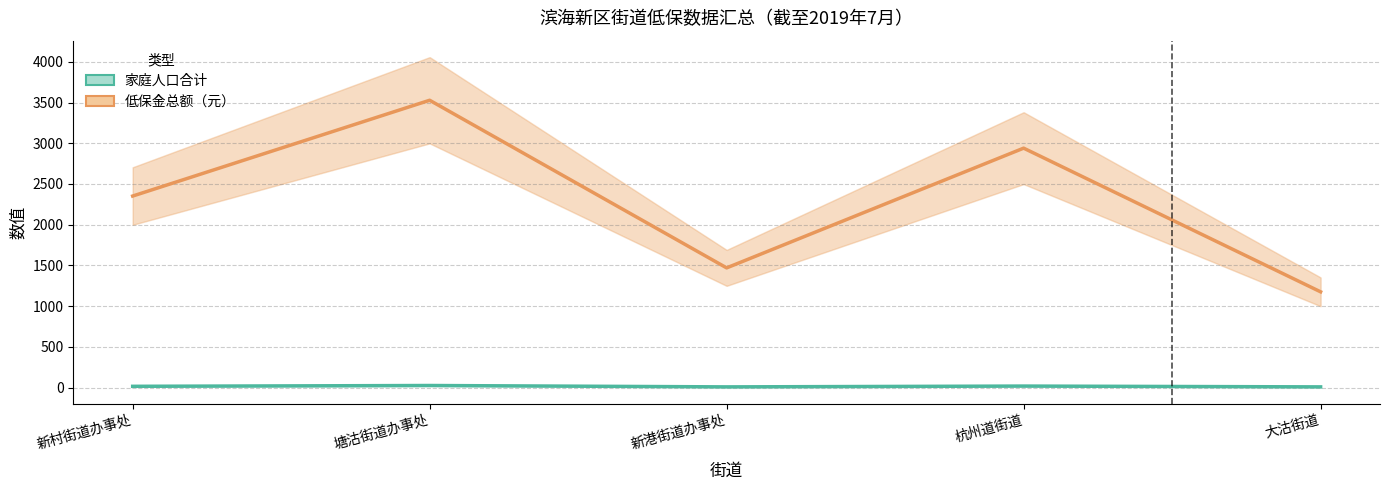

What are all the series names shown in the legend?

家庭人口合计, 低保金总额（元）